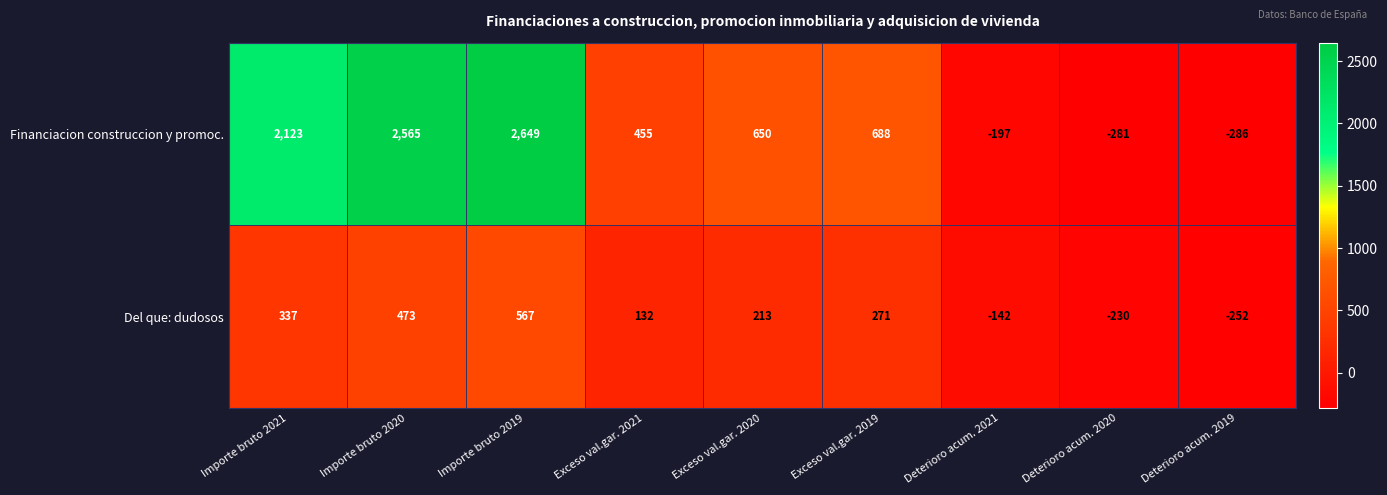

Which series changed the most between Exceso val.gar. 2021 and Deterioro acum. 2019?

Financiacion construccion y promoc.